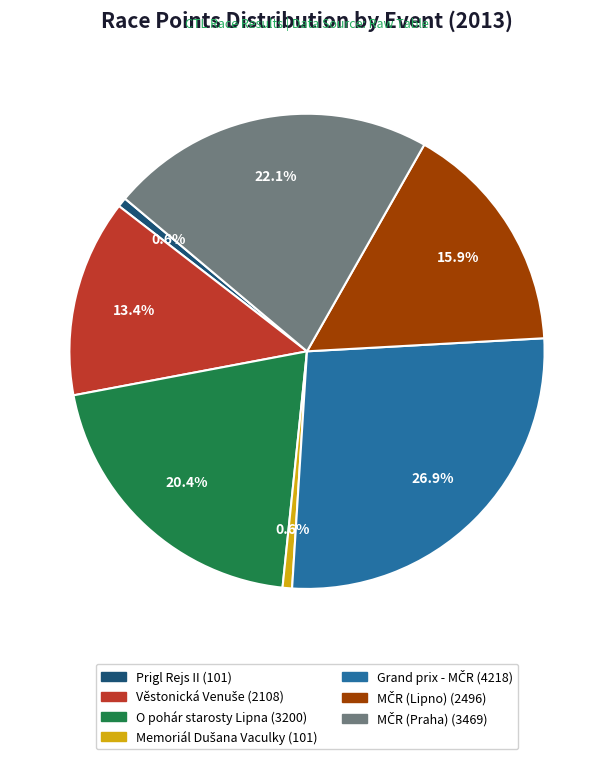

Is there a majority slice in this chart?

No